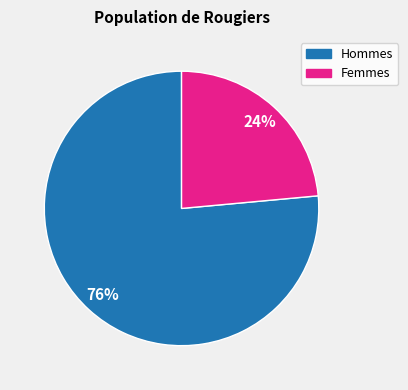

To the nearest percent, what is the average slice percentage?

50%